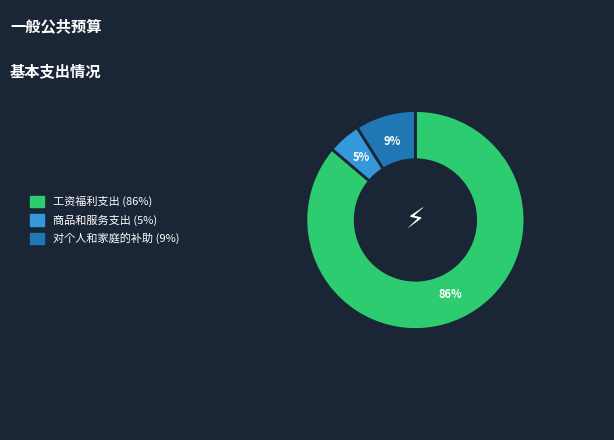

Between 工资福利支出 and 商品和服务支出, which is larger?

工资福利支出